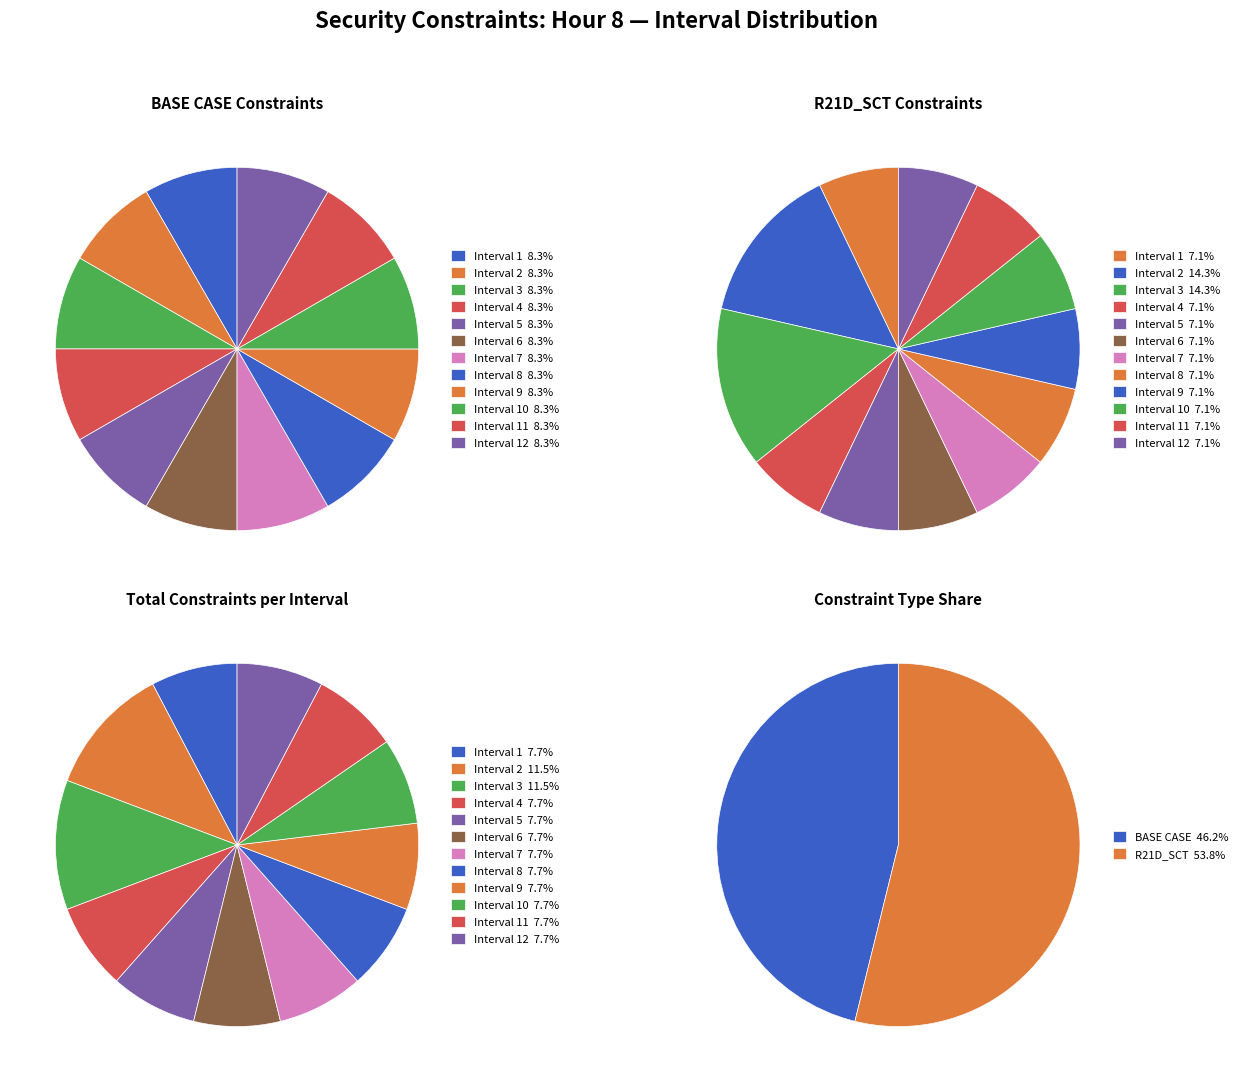

Which has a higher value, Interval 12 or Interval 6?

Interval 12